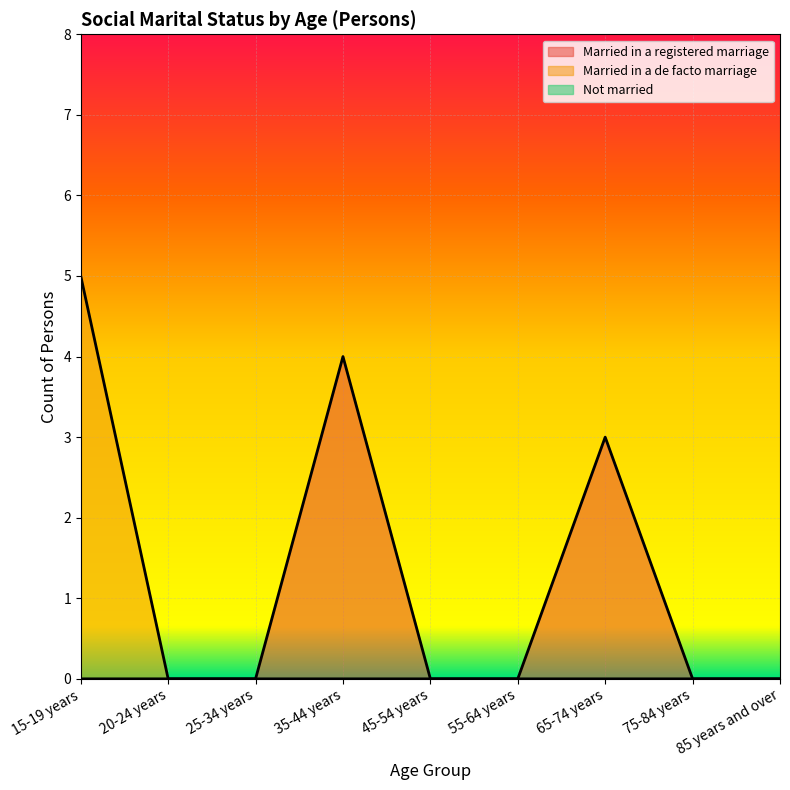

Does the chart display data point markers on the line(s)?

No